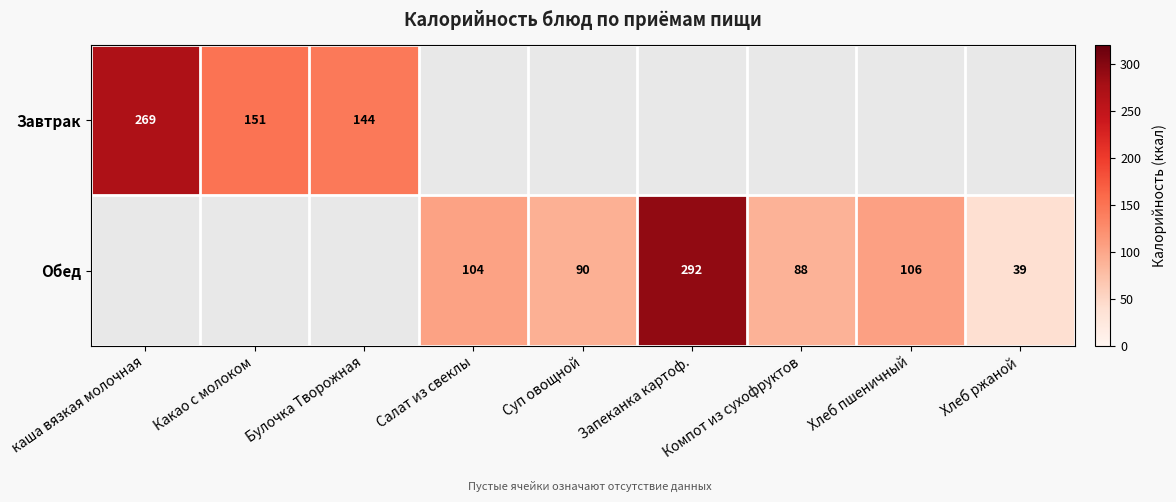

What is the greatest value displayed?

292.0